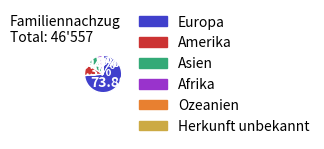

The Europa slice represents 67% of the pie. True or false?

False